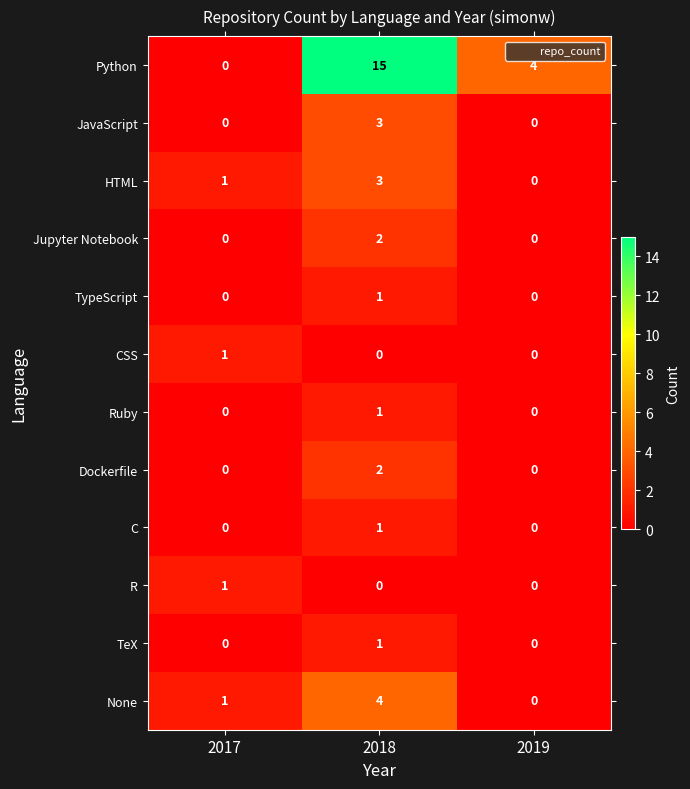

At which label does TypeScript reach its peak?

2018